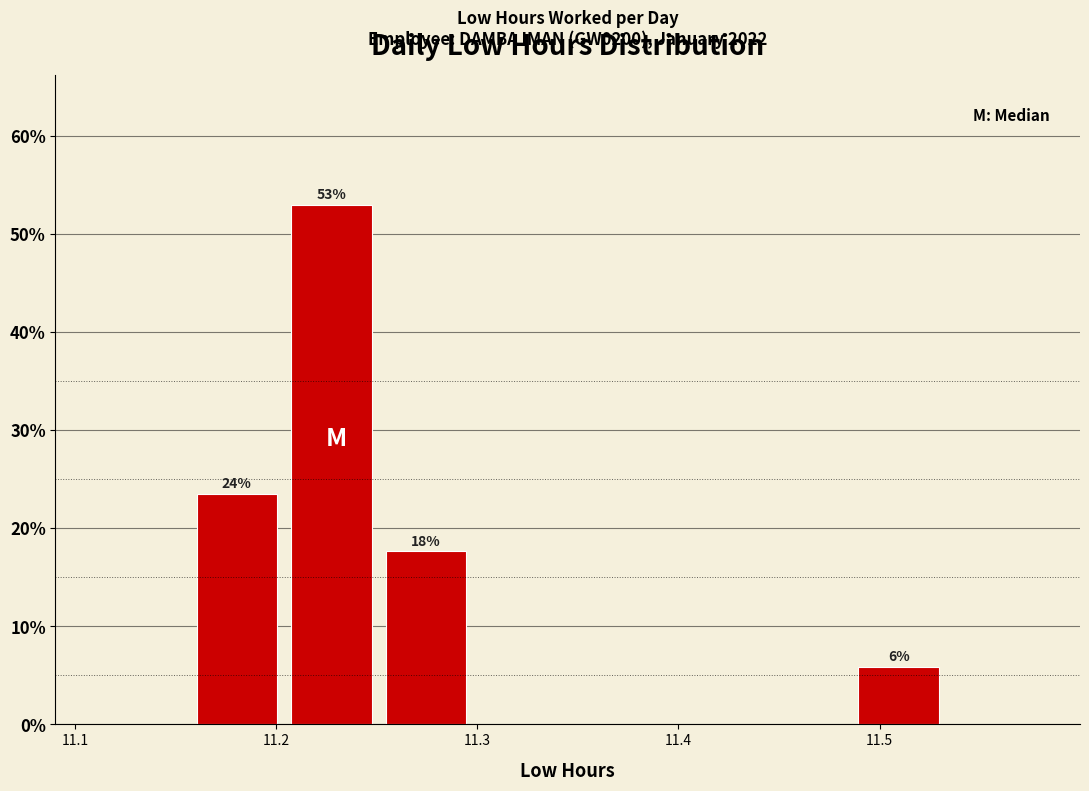

Which range on the x-axis has the tallest bar?

11.204 to 11.251